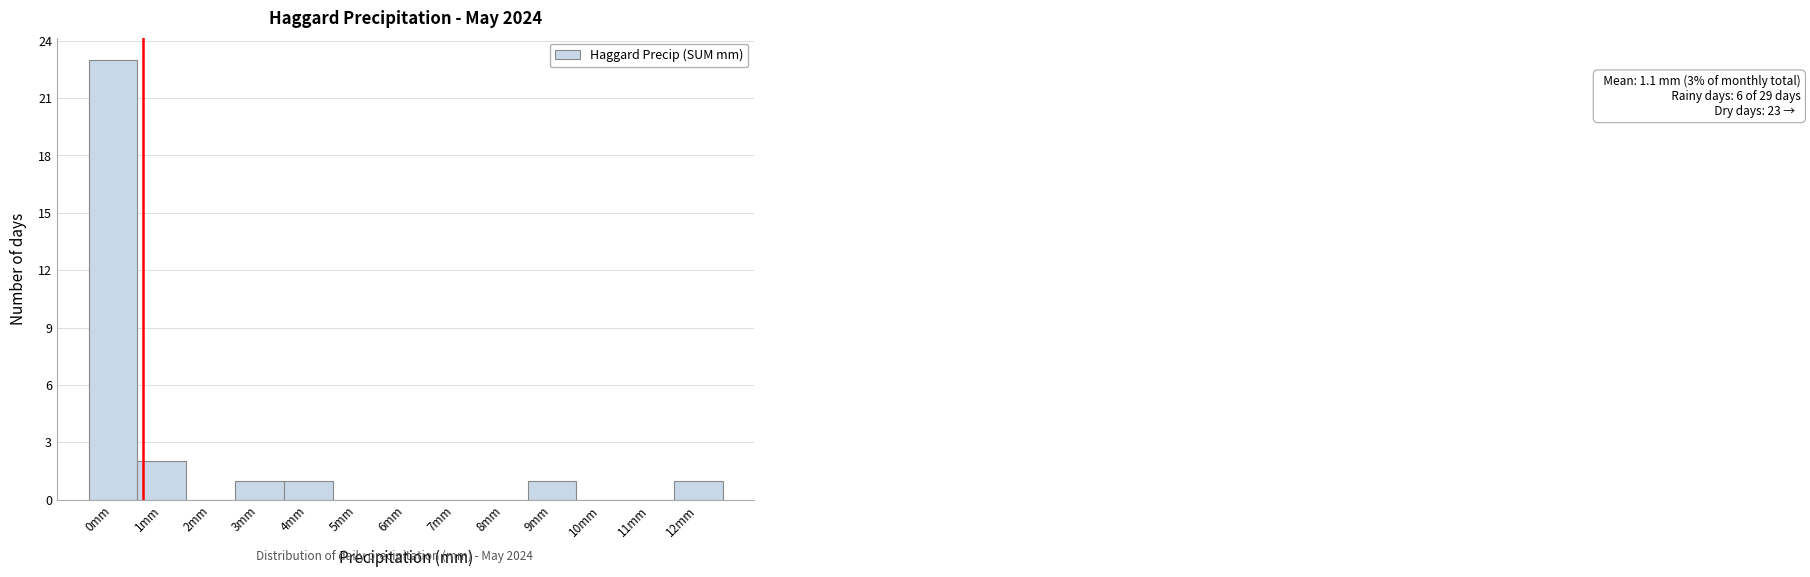

Reading right to left, transcribe all the data shown in this chart.

12mm=1	11mm=0	10mm=0	9mm=1	8mm=0	7mm=0	6mm=0	5mm=0	4mm=1	3mm=1	2mm=0	1mm=2	0mm=23